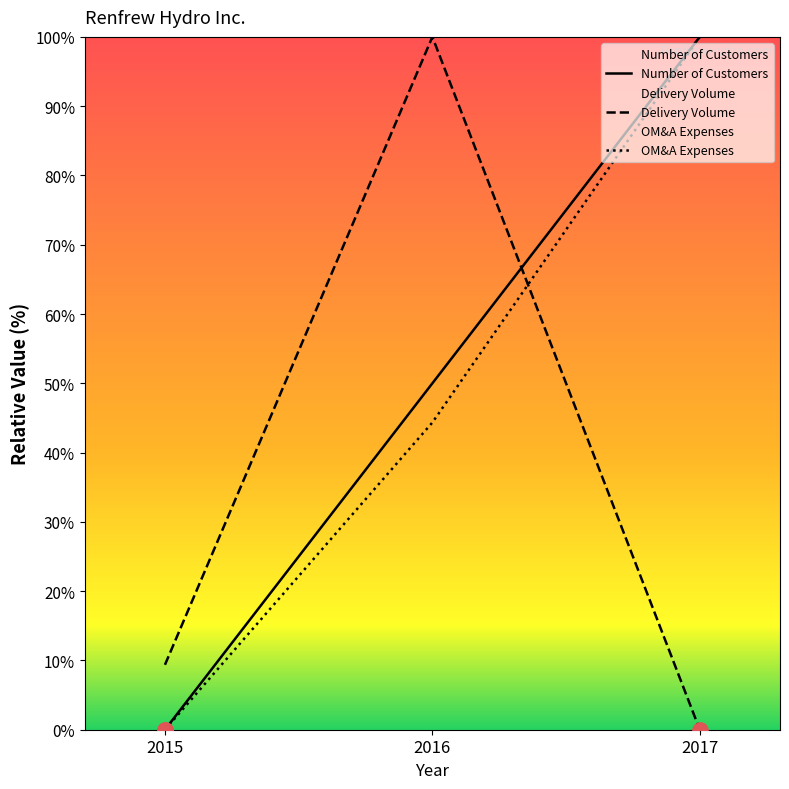

Which series has the largest total across all categories?

Number of Customers